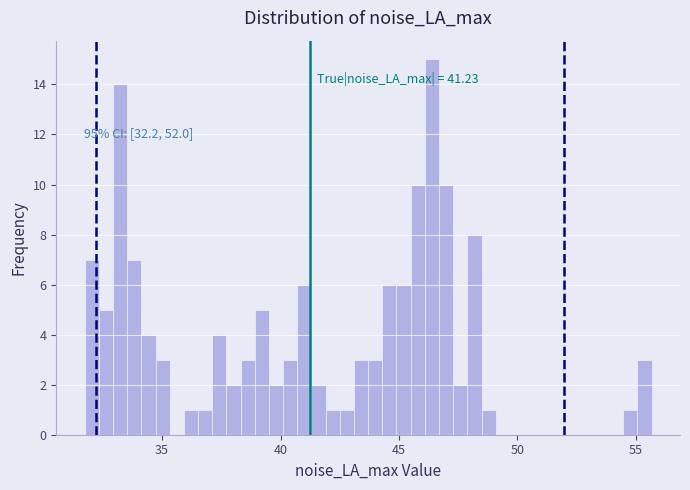

Read against the x-axis, roughly where is the centre of the tallest bar?

46.5